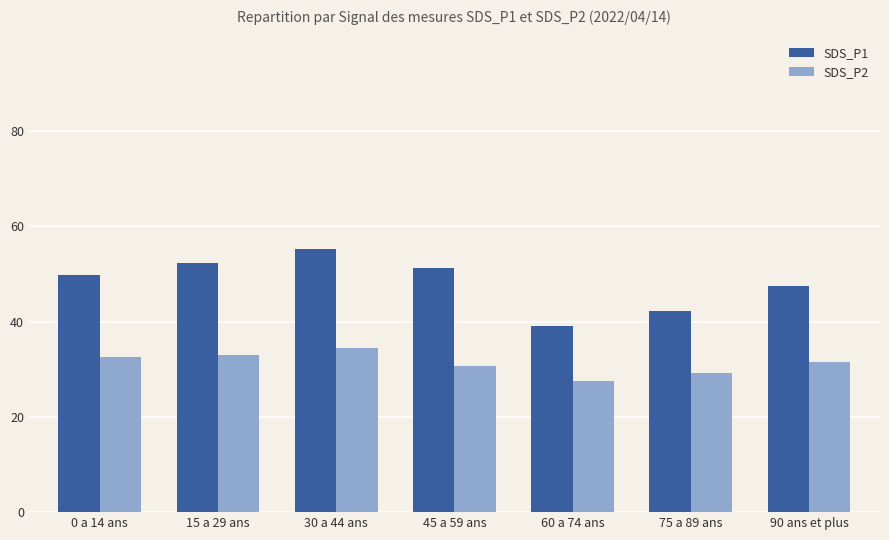

The SDS_P2 series shows 27.4 at 60 a 74 ans. True or false?

True